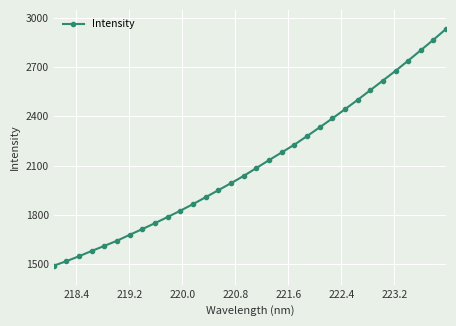

What is the average value?

2114.9